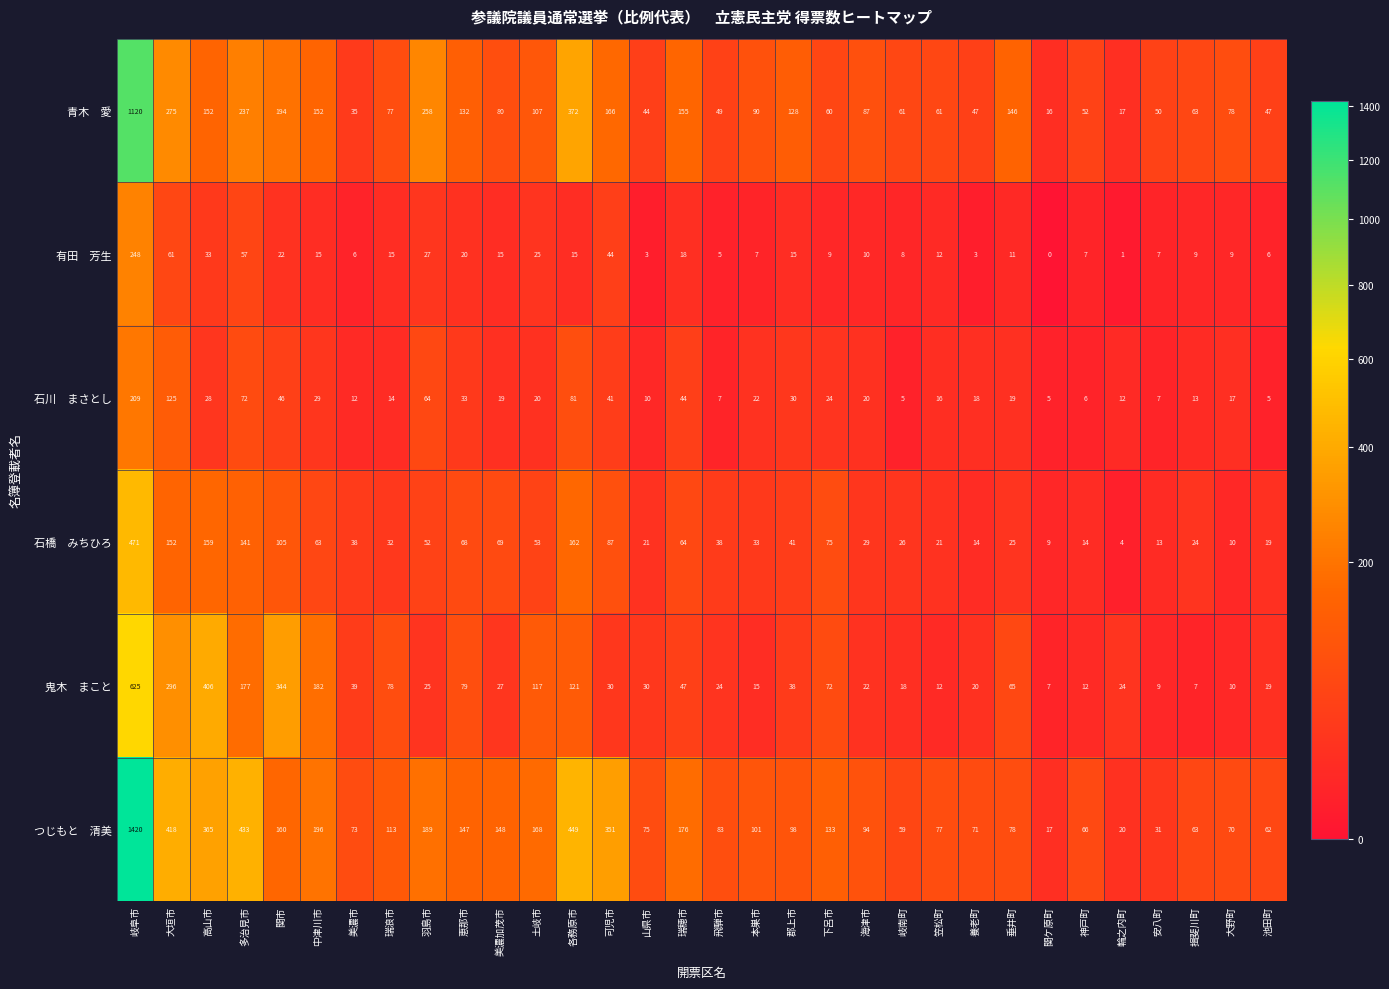

What is the total value across all series at 土岐市?

490